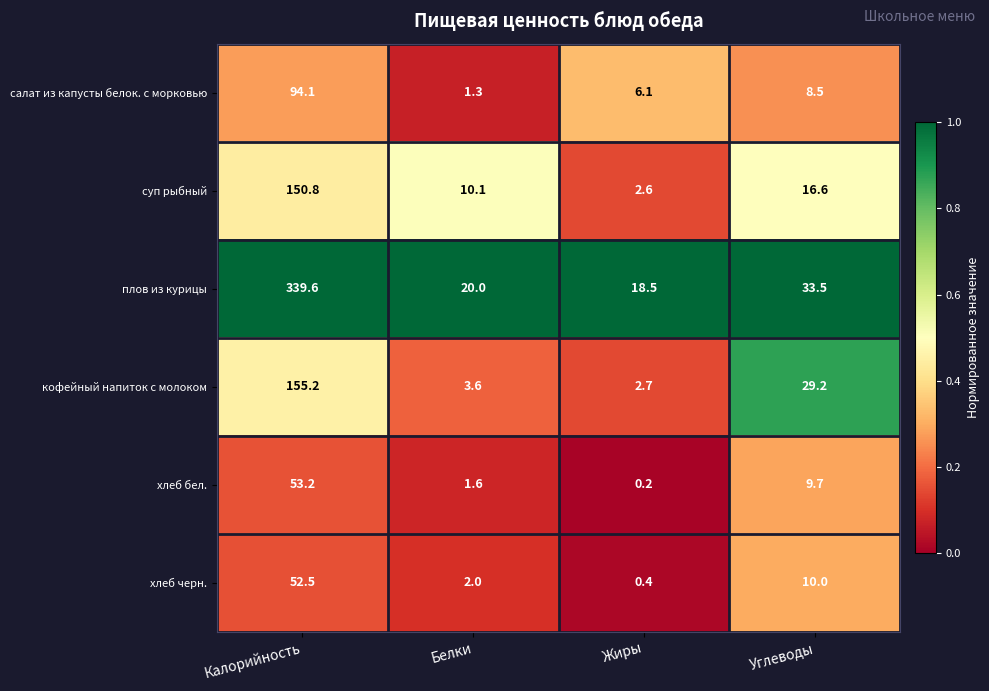

Which series has the largest total across all categories?

плов из курицы